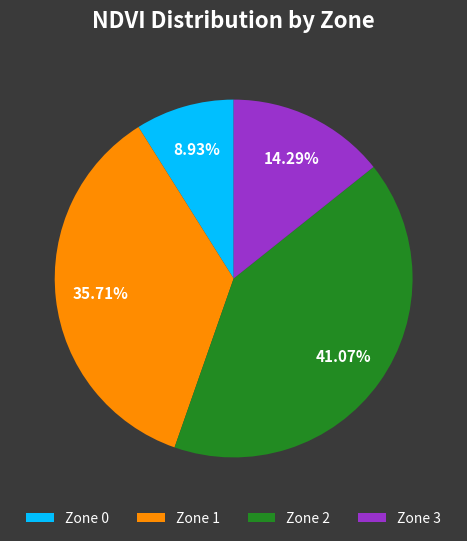

Is the sum of Zone 1 and Zone 2 greater than half?

Yes